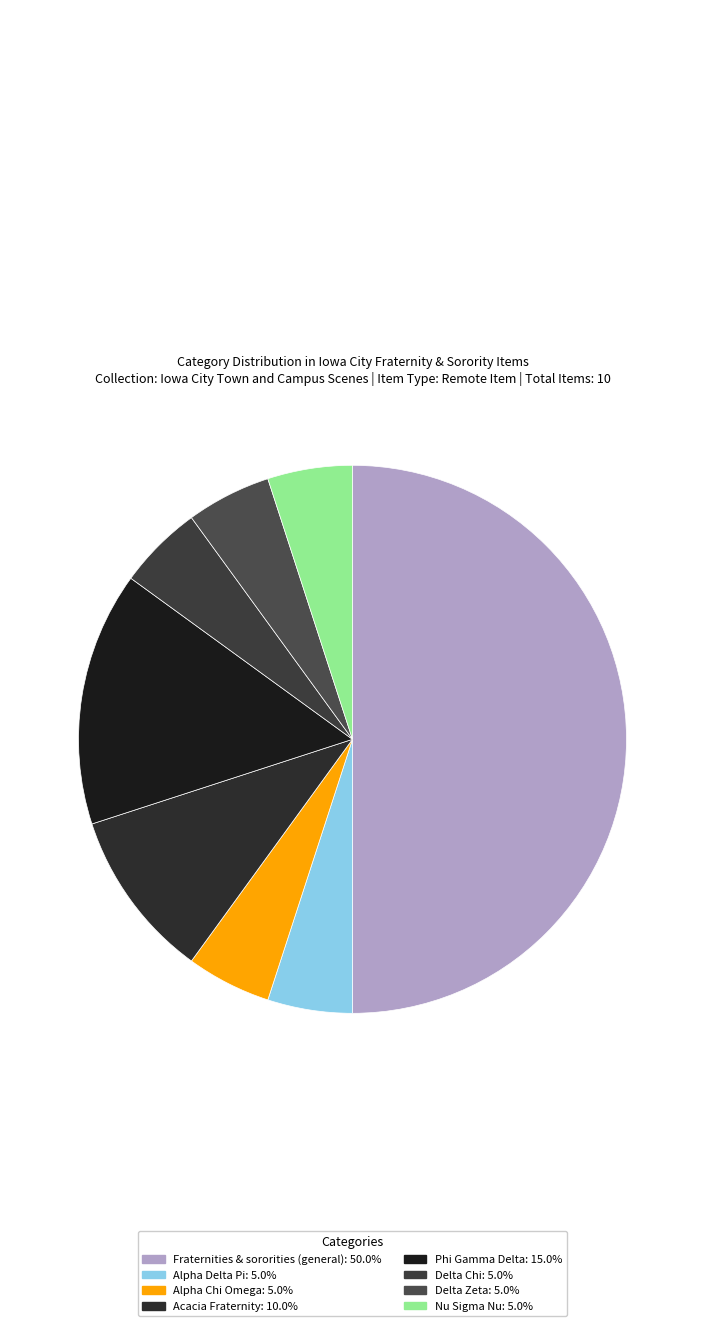

What percentage is the Phi Gamma Delta slice, to the nearest percent?

15%